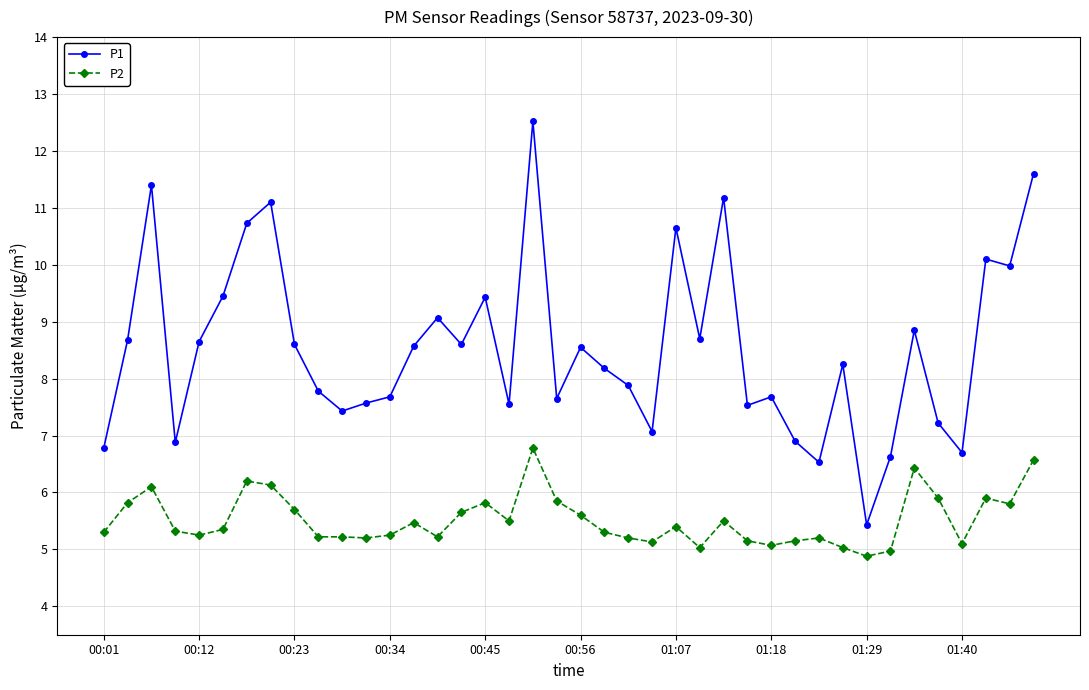

What is the value of the P1 point at the 9th from the left?

8.6